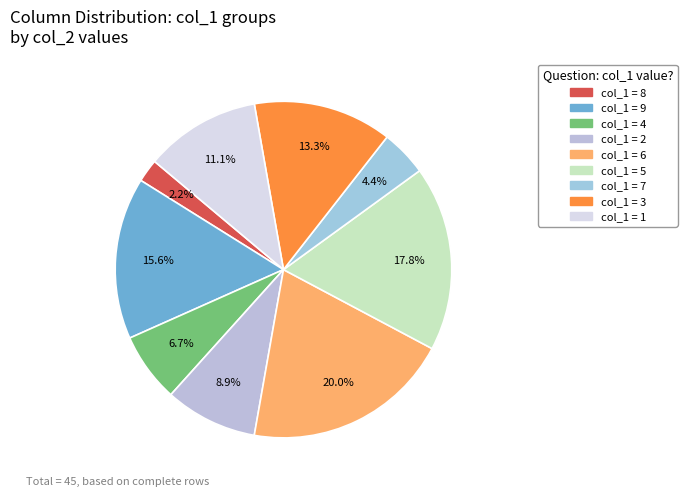

Count the number of slices in the pie.

9